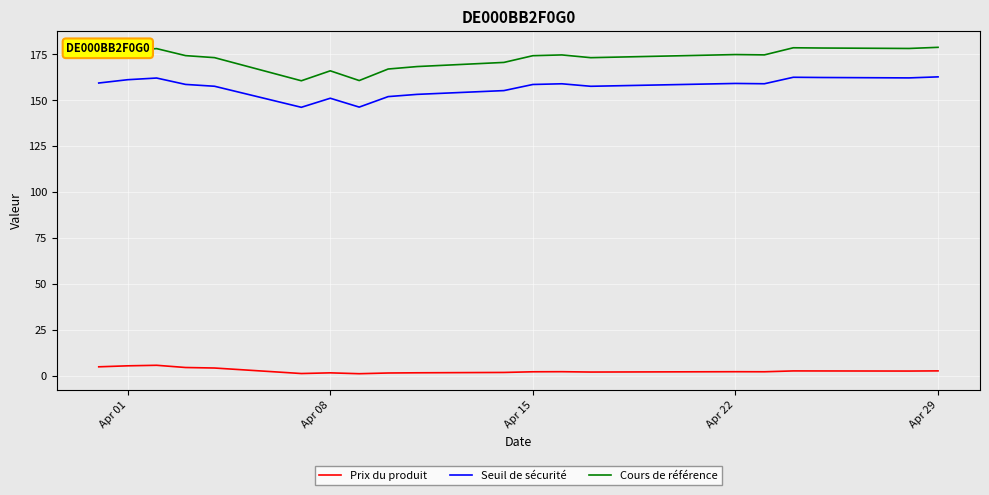

What is the minimum value for Cours de référence?

160.6